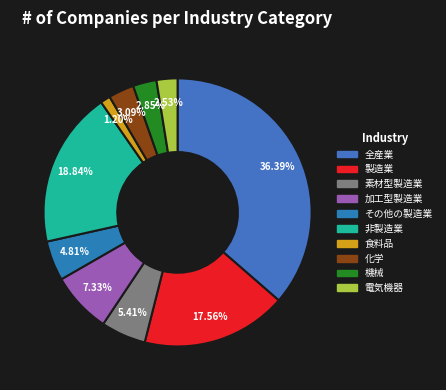

Between 製造業 and その他の製造業, which is larger?

製造業